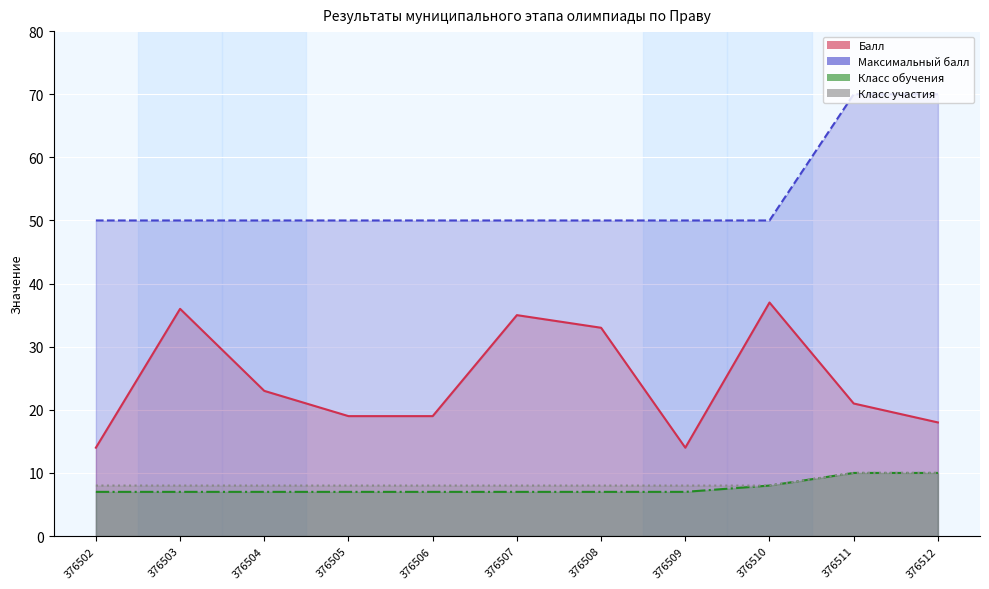

How many interior local valleys does the Балл series have?

1